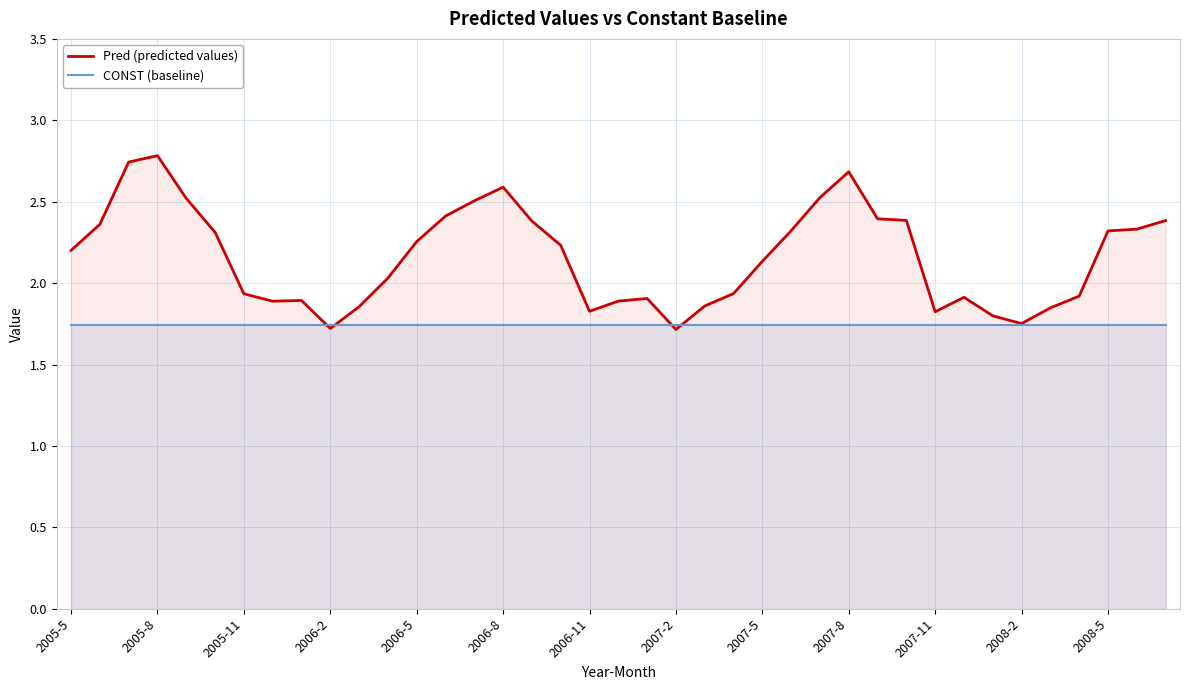

What are all the series names shown in the legend?

Pred (predicted values), CONST (baseline)